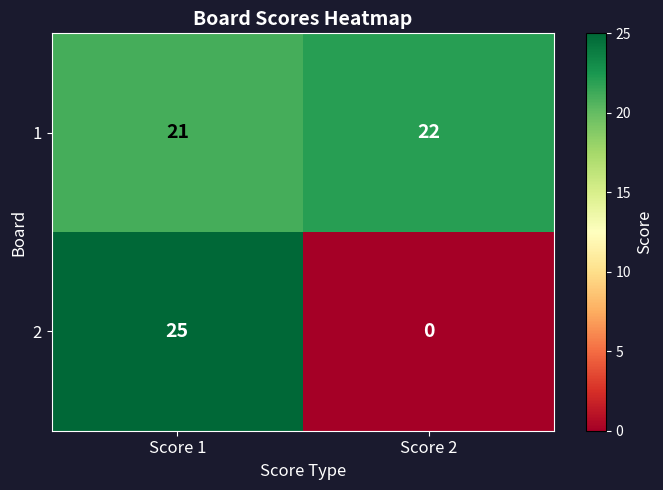

What is the difference between the highest and lowest values at Score 2?

22